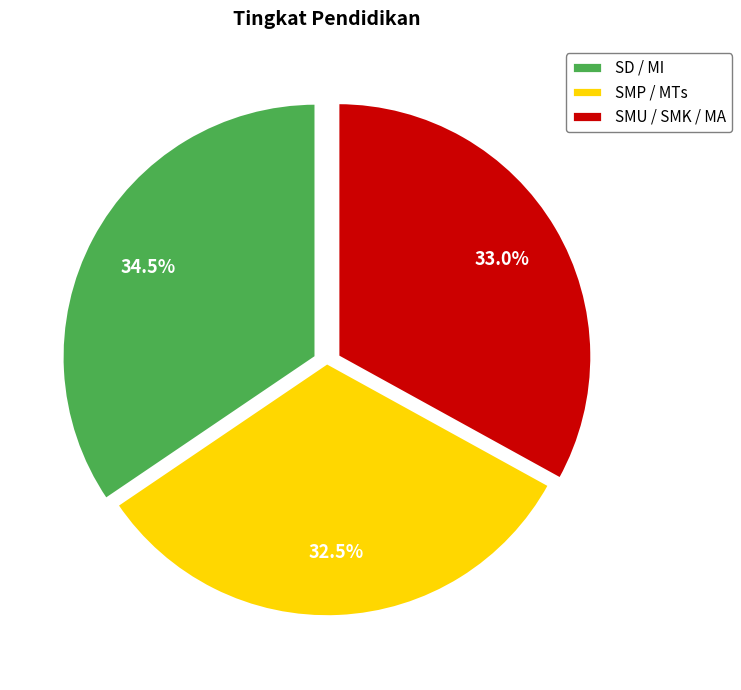

Combined, what portion of the pie is SMU / SMK / MA and SD / MI?

67.5%